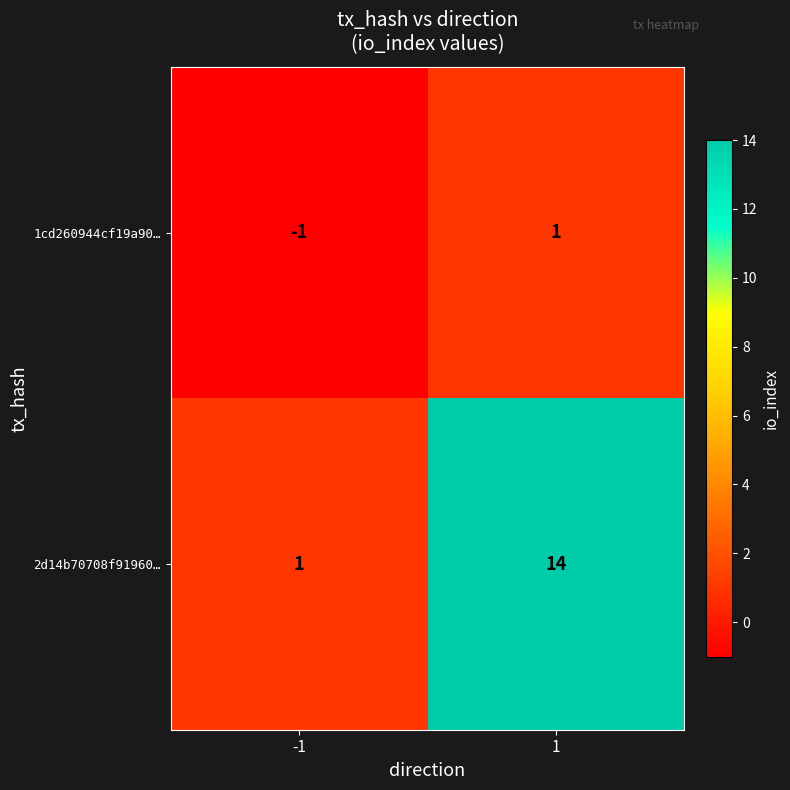

What is the maximum value shown in the chart?

14